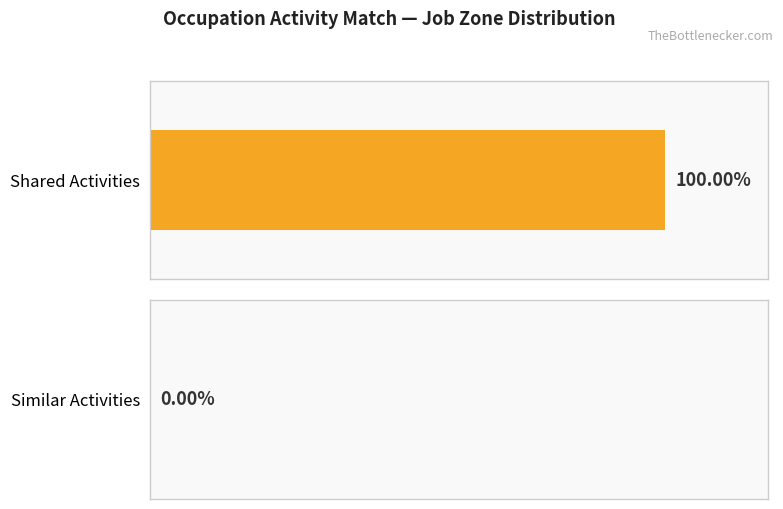

What is the lowest value of the Shared Activities series?

1